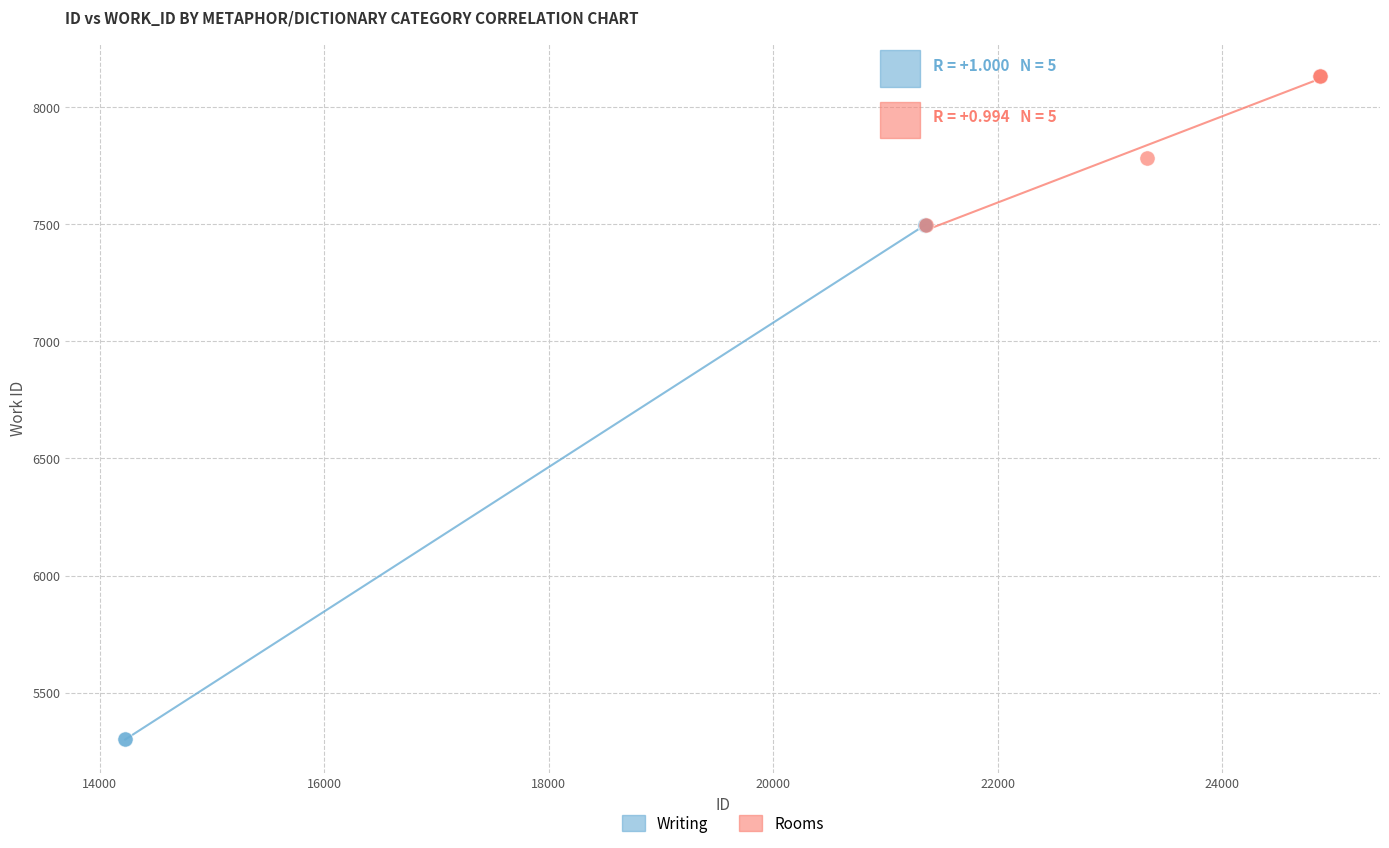

Which series reaches the maximum Y coordinate?

Rooms